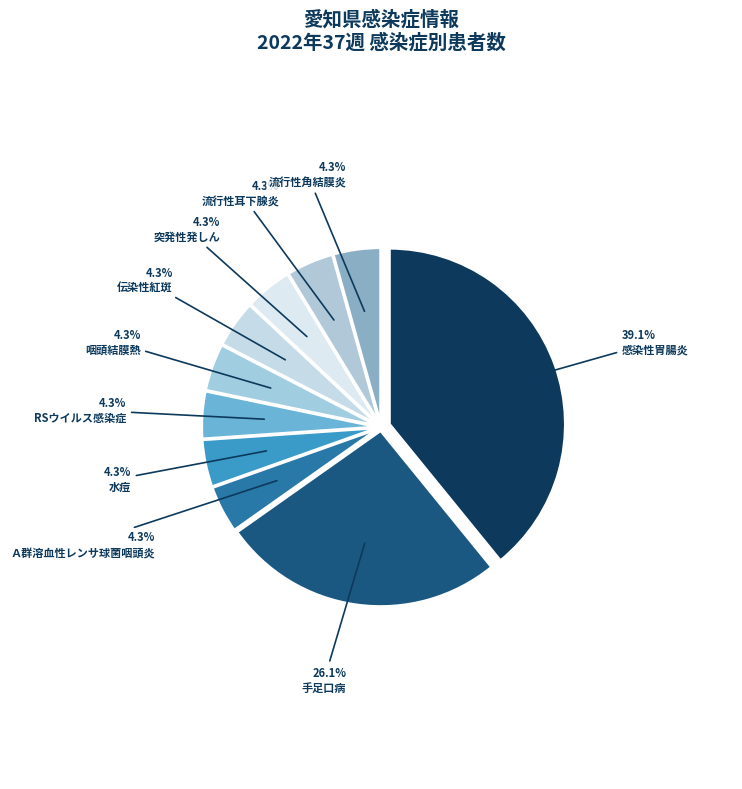

The 流行性角結膜炎 slice represents 4% of the pie. True or false?

True